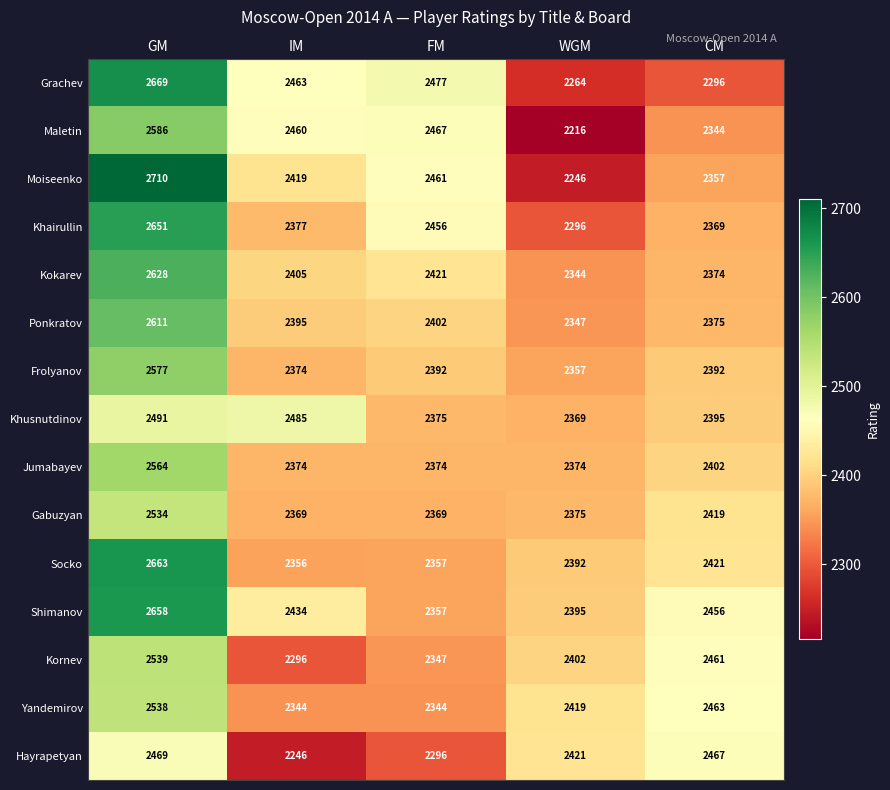

At how many categories does at least one series exceed 2246?

5